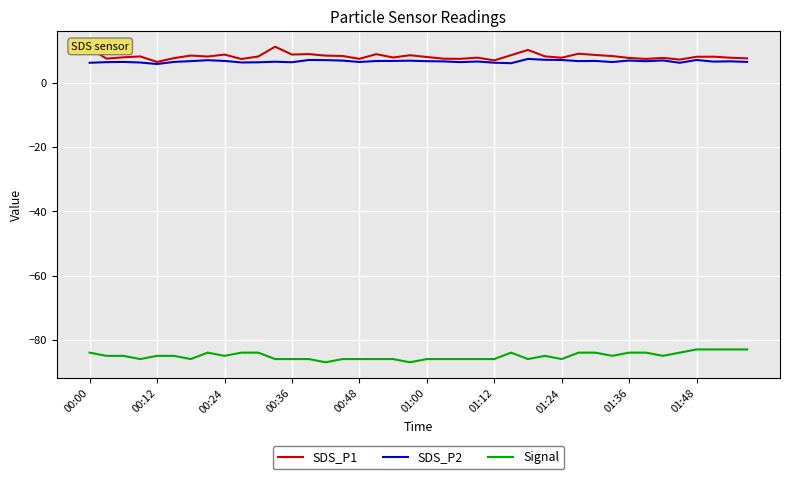

True or false: Signal and SDS_P2 cross at least once.

False